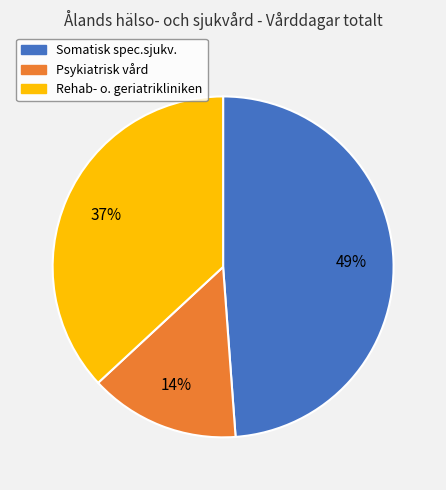

Which has a higher value, Rehab- o. geriatrikliniken or Somatisk spec.sjukv.?

Somatisk spec.sjukv.